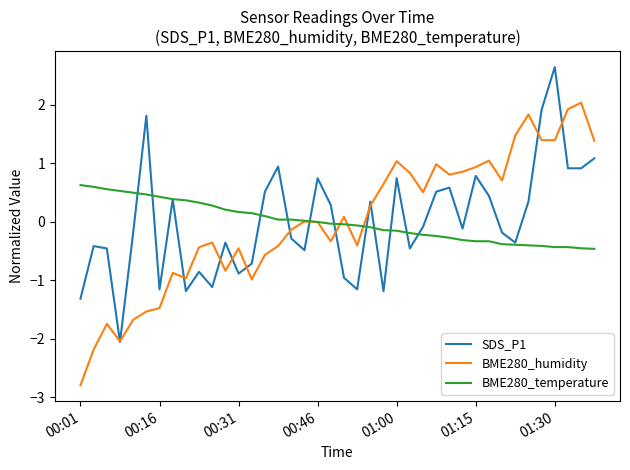

Rank the series by their maximum value, from lowest to highest.

BME280_temperature, BME280_humidity, SDS_P1